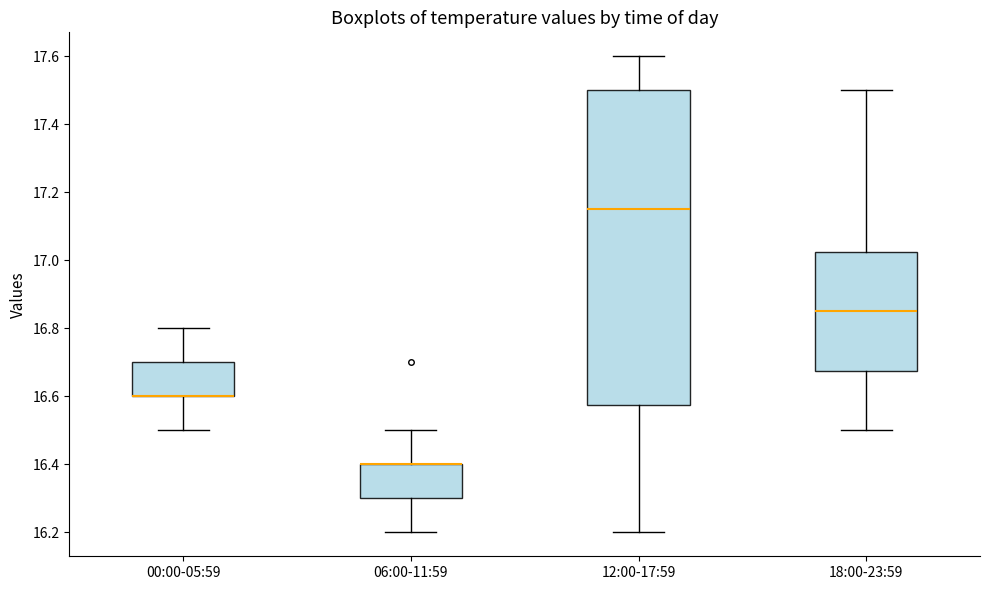

Reading left to right, transcribe this box plot: for each box, give where its median line is, the range the box spans, and where its two whiskers end, as read against the y-axis. The values are not printed on the chart, so give them approximately, as read against the axis.

00:00-05:59: median 16.60 (drawn on the box's lower edge), box 16.60 to 16.70, whiskers 16.50 to 16.80
06:00-11:59: median 16.40 (drawn on the box's upper edge), box 16.30 to 16.40, whiskers 16.20 to 16.50
12:00-17:59: median 17.16, box 16.58 to 17.50, whiskers 16.20 to 17.60
18:00-23:59: median 16.86, box 16.68 to 17.02, whiskers 16.50 to 17.50